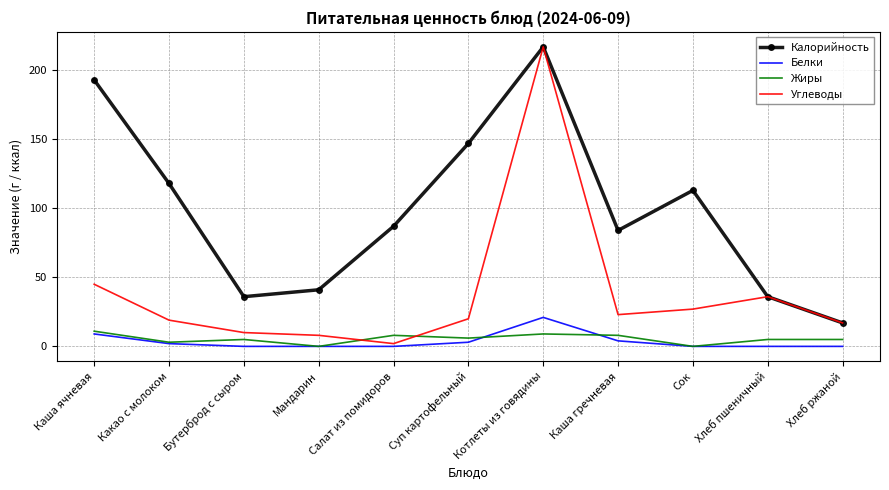

What is the difference between the Углеводы values at Хлеб ржаной and Салат из помидоров?

15